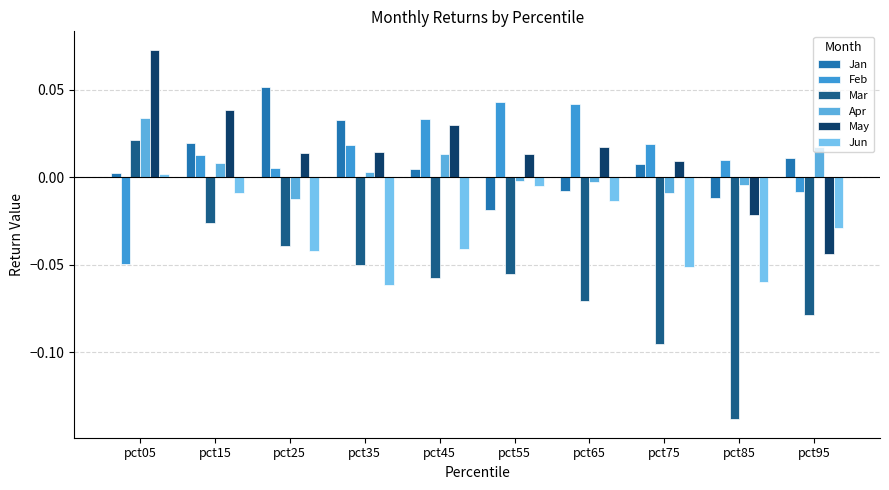

What is the difference between the highest and lowest values at pct65?

0.1